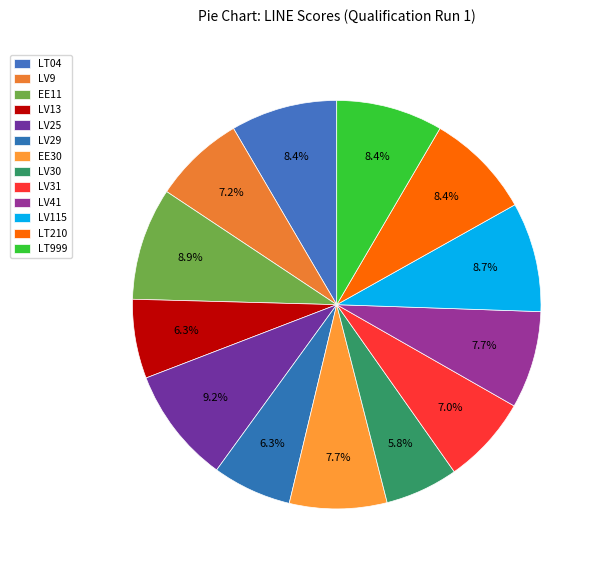

Count the number of slices in the pie.

13